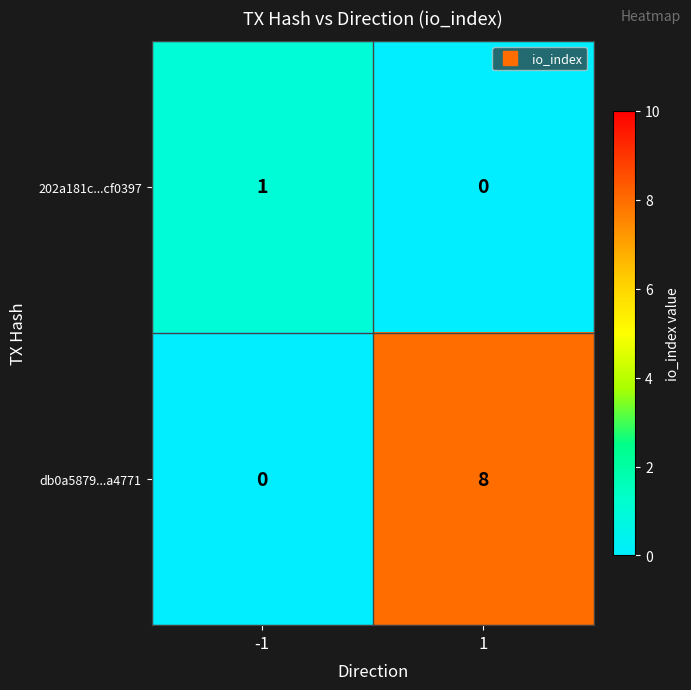

The value of 202a181c...cf0397 at -1 is 0. True or false?

False